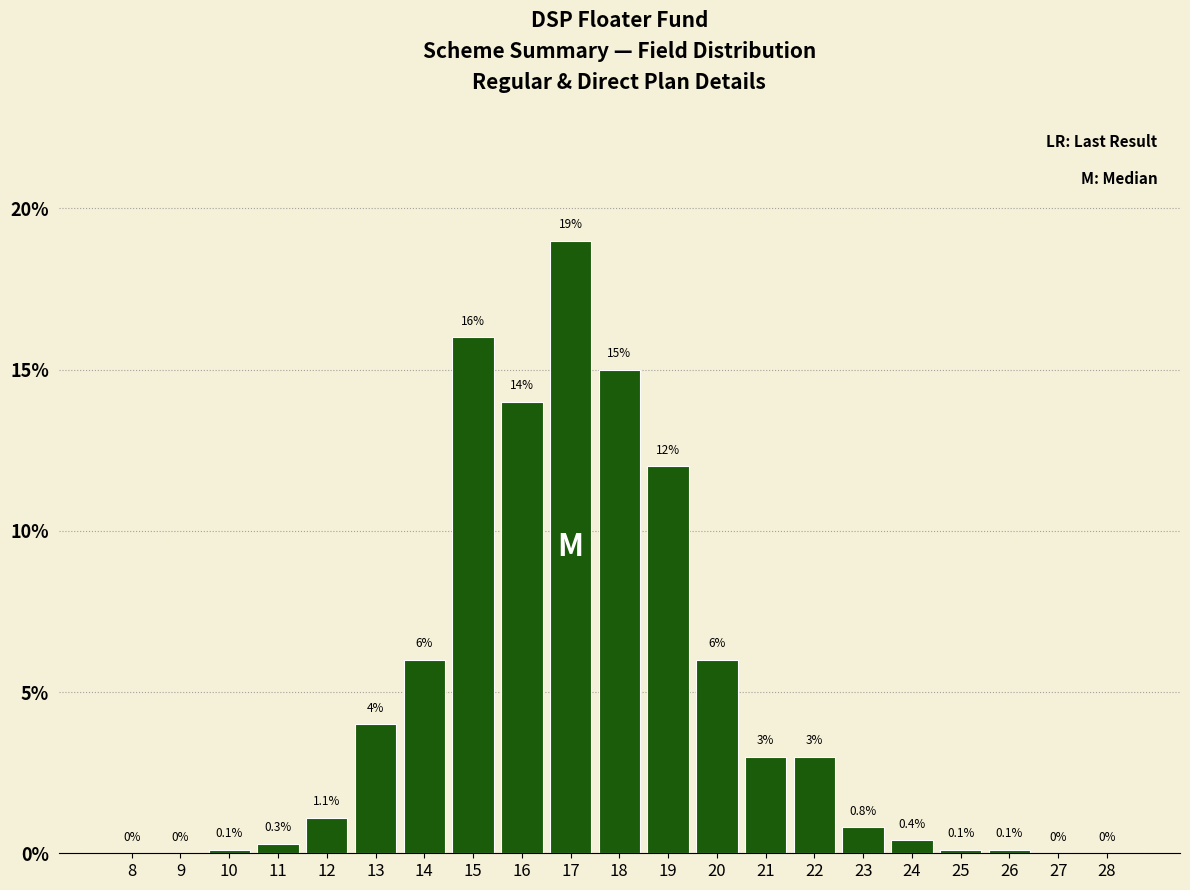

Reading left to right, what are all the values shown in this chart?

8=0.0	9=0.0	10=0.1	11=0.3	12=1.1	13=4.0	14=6.0	15=16.0	16=14.0	17=19.0	18=15.0	19=12.0	20=6.0	21=3.0	22=3.0	23=0.8	24=0.4	25=0.1	26=0.1	27=0.0	28=0.0